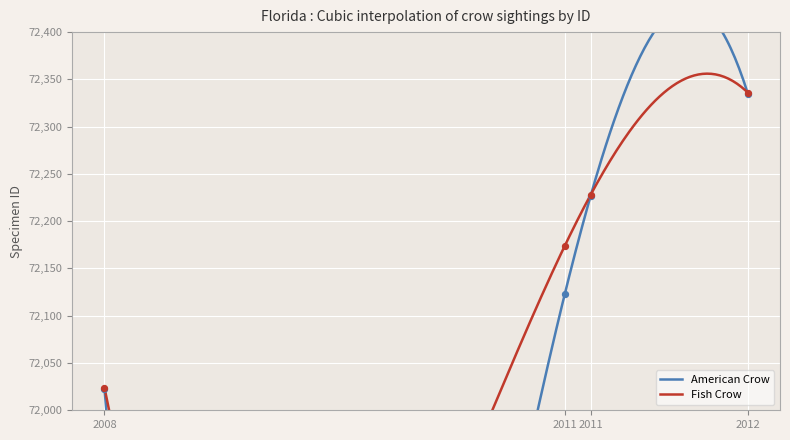

Which series has the largest total across all categories?

Fish Crow